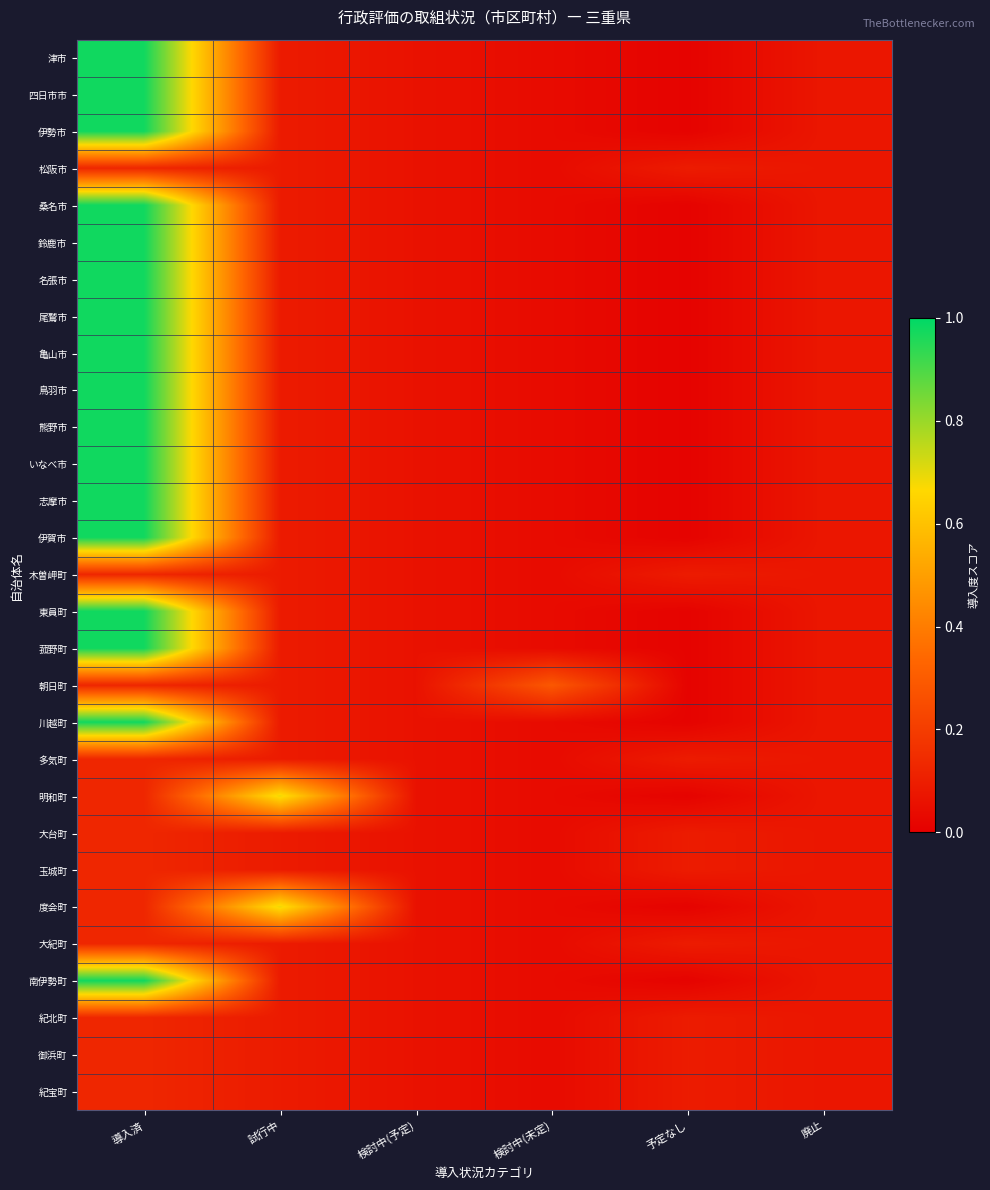

Reading left to right, list all the values displayed in this chart.

津市: 導入済=1.0	試行中=0.1	検討中(予定)=0.1	検討中(未定)=0.0	予定なし=0.0	廃止=0.1
四日市市: 導入済=1.0	試行中=0.1	検討中(予定)=0.1	検討中(未定)=0.0	予定なし=0.0	廃止=0.1
伊勢市: 導入済=1.0	試行中=0.1	検討中(予定)=0.1	検討中(未定)=0.0	予定なし=0.0	廃止=0.1
松阪市: 導入済=0.1	試行中=0.1	検討中(予定)=0.1	検討中(未定)=0.0	予定なし=0.1	廃止=0.1
桑名市: 導入済=1.0	試行中=0.1	検討中(予定)=0.1	検討中(未定)=0.0	予定なし=0.0	廃止=0.1
鈴鹿市: 導入済=1.0	試行中=0.1	検討中(予定)=0.1	検討中(未定)=0.0	予定なし=0.0	廃止=0.1
名張市: 導入済=1.0	試行中=0.1	検討中(予定)=0.1	検討中(未定)=0.0	予定なし=0.0	廃止=0.1
尾鷲市: 導入済=1.0	試行中=0.1	検討中(予定)=0.1	検討中(未定)=0.0	予定なし=0.0	廃止=0.1
亀山市: 導入済=1.0	試行中=0.1	検討中(予定)=0.1	検討中(未定)=0.0	予定なし=0.0	廃止=0.1
鳥羽市: 導入済=1.0	試行中=0.1	検討中(予定)=0.1	検討中(未定)=0.0	予定なし=0.0	廃止=0.1
熊野市: 導入済=1.0	試行中=0.1	検討中(予定)=0.1	検討中(未定)=0.0	予定なし=0.0	廃止=0.1
いなべ市: 導入済=1.0	試行中=0.1	検討中(予定)=0.1	検討中(未定)=0.0	予定なし=0.0	廃止=0.1
志摩市: 導入済=1.0	試行中=0.1	検討中(予定)=0.1	検討中(未定)=0.0	予定なし=0.0	廃止=0.1
伊賀市: 導入済=1.0	試行中=0.1	検討中(予定)=0.1	検討中(未定)=0.0	予定なし=0.0	廃止=0.1
木曽岬町: 導入済=0.1	試行中=0.1	検討中(予定)=0.1	検討中(未定)=0.0	予定なし=0.1	廃止=0.1
東員町: 導入済=1.0	試行中=0.1	検討中(予定)=0.1	検討中(未定)=0.0	予定なし=0.0	廃止=0.1
菰野町: 導入済=1.0	試行中=0.1	検討中(予定)=0.1	検討中(未定)=0.0	予定なし=0.0	廃止=0.1
朝日町: 導入済=0.1	試行中=0.1	検討中(予定)=0.1	検討中(未定)=0.3	予定なし=0.0	廃止=0.1
川越町: 導入済=1.0	試行中=0.1	検討中(予定)=0.1	検討中(未定)=0.0	予定なし=0.0	廃止=0.1
多気町: 導入済=0.1	試行中=0.1	検討中(予定)=0.1	検討中(未定)=0.0	予定なし=0.1	廃止=0.1
明和町: 導入済=0.1	試行中=0.7	検討中(予定)=0.1	検討中(未定)=0.0	予定なし=0.0	廃止=0.1
大台町: 導入済=0.1	試行中=0.1	検討中(予定)=0.1	検討中(未定)=0.0	予定なし=0.1	廃止=0.1
玉城町: 導入済=0.1	試行中=0.1	検討中(予定)=0.1	検討中(未定)=0.0	予定なし=0.1	廃止=0.1
度会町: 導入済=0.1	試行中=0.7	検討中(予定)=0.1	検討中(未定)=0.0	予定なし=0.0	廃止=0.1
大紀町: 導入済=0.1	試行中=0.1	検討中(予定)=0.1	検討中(未定)=0.0	予定なし=0.1	廃止=0.1
南伊勢町: 導入済=1.0	試行中=0.1	検討中(予定)=0.1	検討中(未定)=0.0	予定なし=0.0	廃止=0.1
紀北町: 導入済=0.1	試行中=0.1	検討中(予定)=0.1	検討中(未定)=0.0	予定なし=0.1	廃止=0.1
御浜町: 導入済=0.1	試行中=0.1	検討中(予定)=0.1	検討中(未定)=0.0	予定なし=0.1	廃止=0.1
紀宝町: 導入済=0.1	試行中=0.1	検討中(予定)=0.1	検討中(未定)=0.0	予定なし=0.1	廃止=0.1